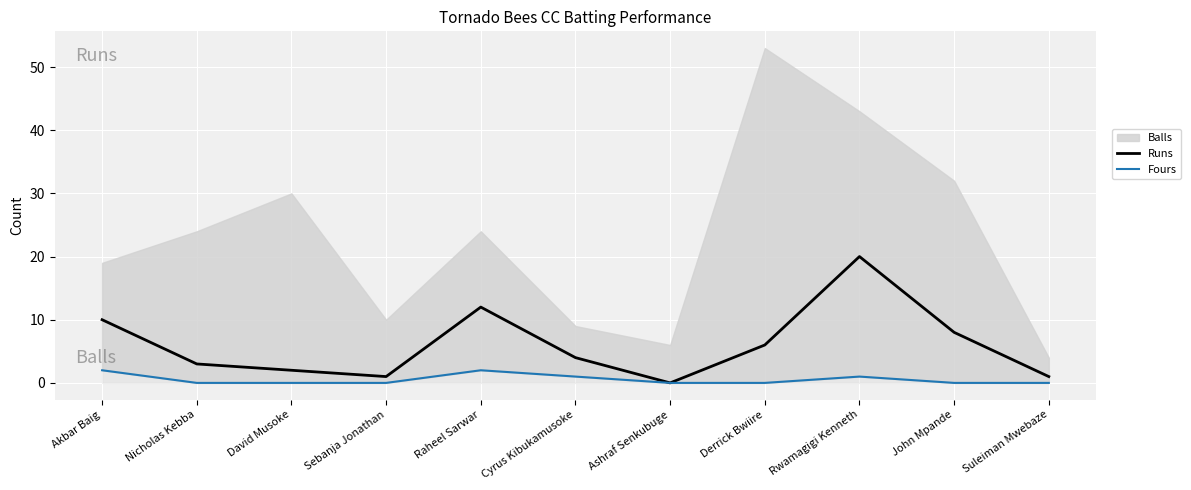

Read the Runs value at Rwamagigi Kenneth, to the nearest 5.

20